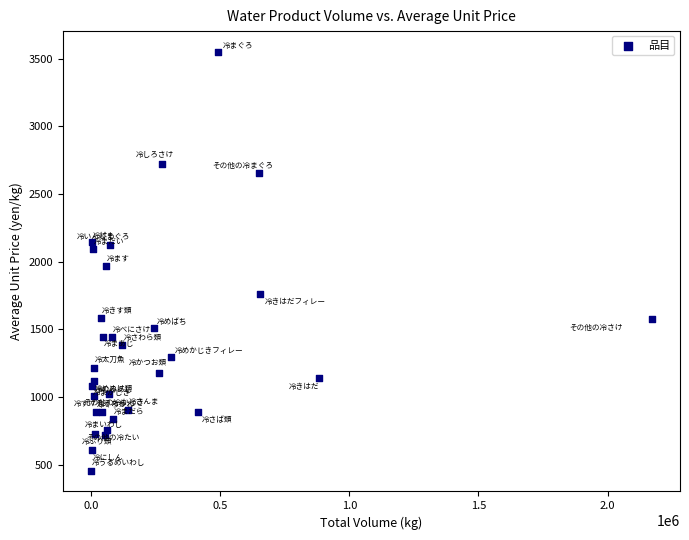

What Y value in the scatter plot is closest to 2003?

1964